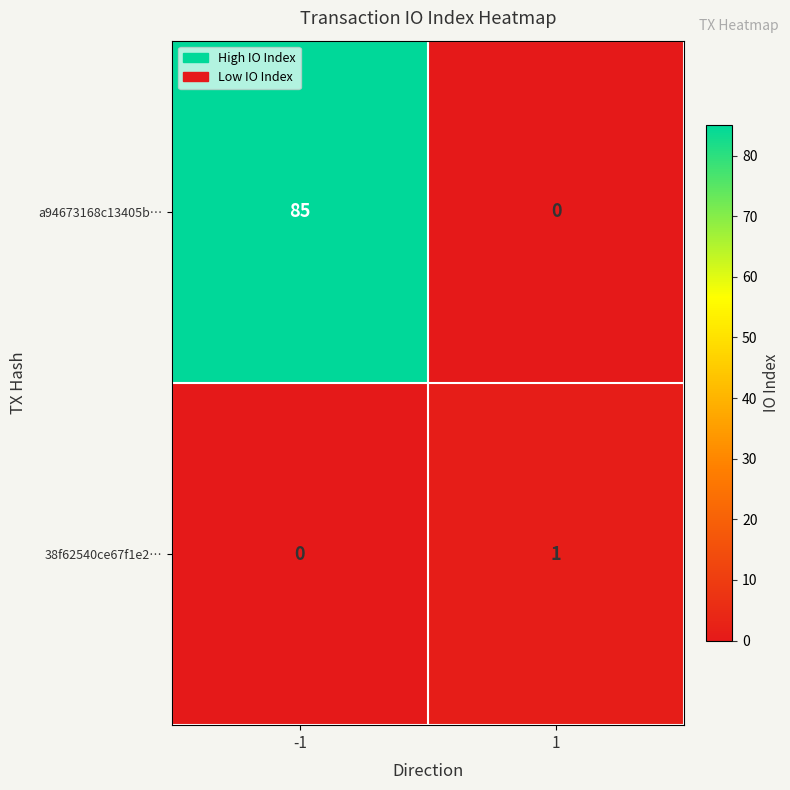

Which series has the largest range (max minus min)?

a94673168c13405b…